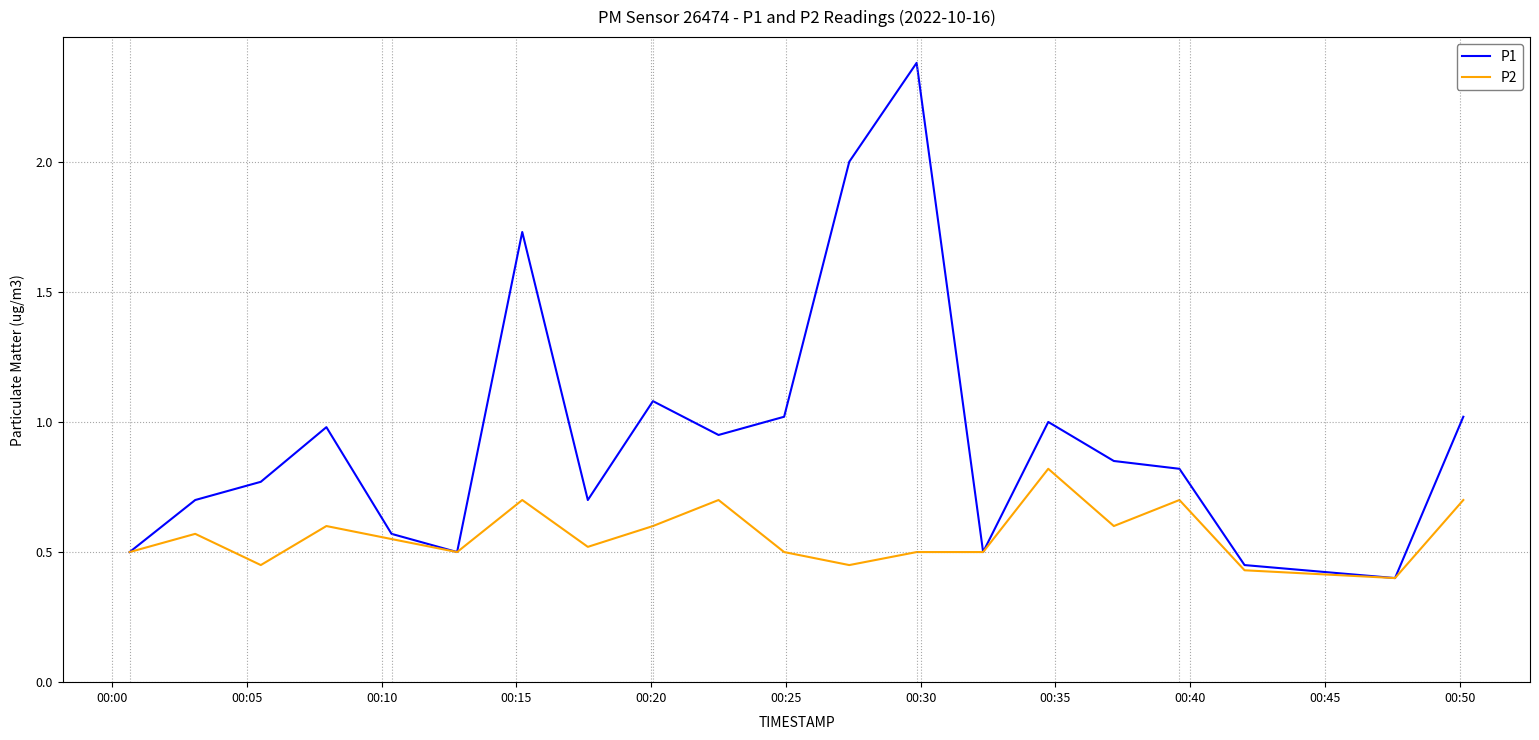

Which series has the largest total across all categories?

P1